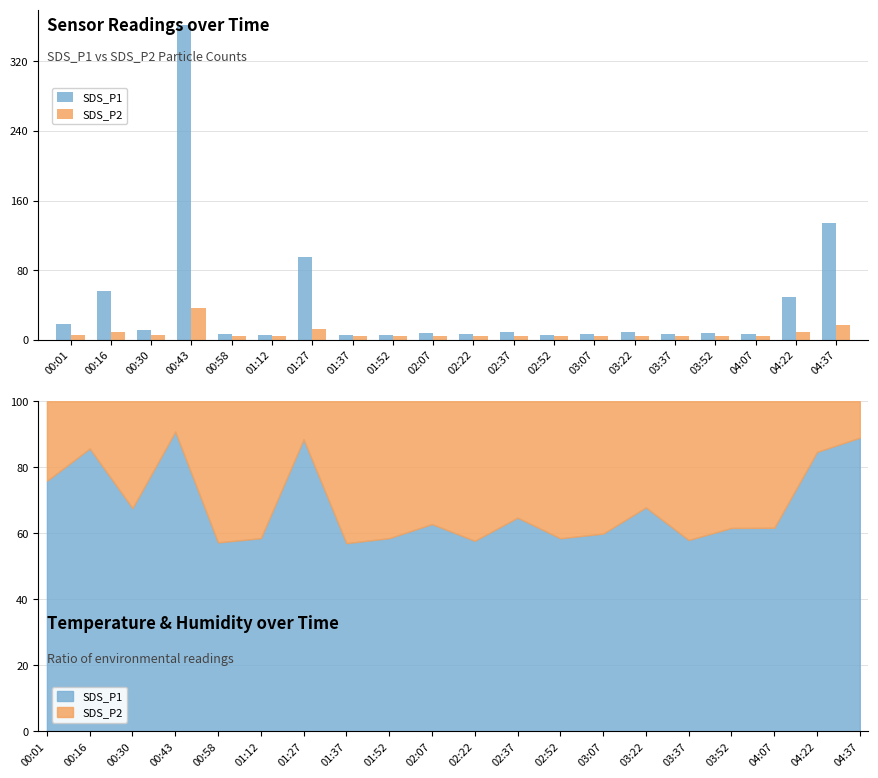

Reading left to right, transcribe all the data shown in this chart.

SDS_P1: 00:01=18.0	00:16=55.6	00:30=10.8	00:43=361.5	00:58=6.6	01:12=5.9	01:27=95.5	01:37=5.9	01:52=6.1	02:07=7.4	02:22=6.2	02:37=8.6	02:52=5.5	03:07=6.7	03:22=9.2	03:37=6.6	03:52=7.5	04:07=7.1	04:22=49.7	04:37=134.9
SDS_P2: 00:01=5.7	00:16=9.3	00:30=5.2	00:43=36.5	00:58=5.0	01:12=4.2	01:27=12.4	01:37=4.4	01:52=4.3	02:07=4.4	02:22=4.5	02:37=4.7	02:52=3.9	03:07=4.5	03:22=4.4	03:37=4.8	03:52=4.7	04:07=4.4	04:22=9.0	04:37=16.7